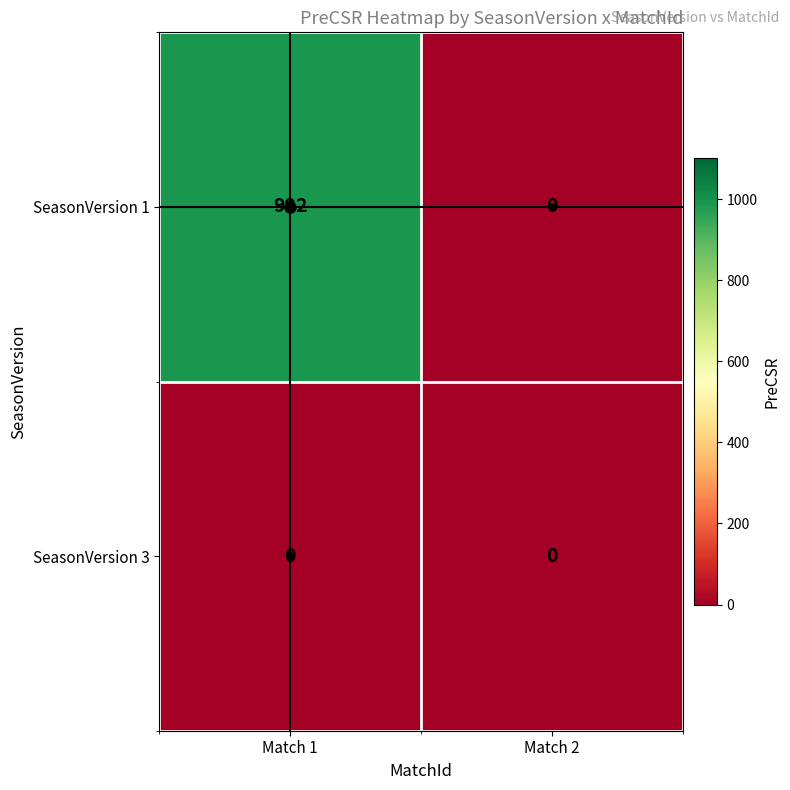

Which series has the largest total across all categories?

SeasonVersion 1